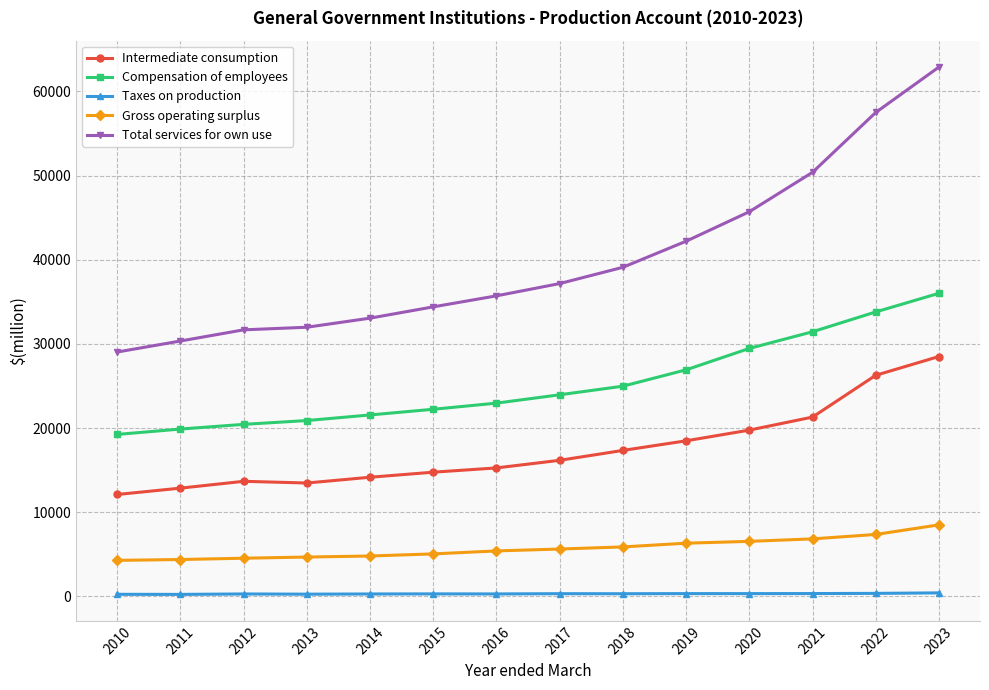

What is the smallest value displayed?

230